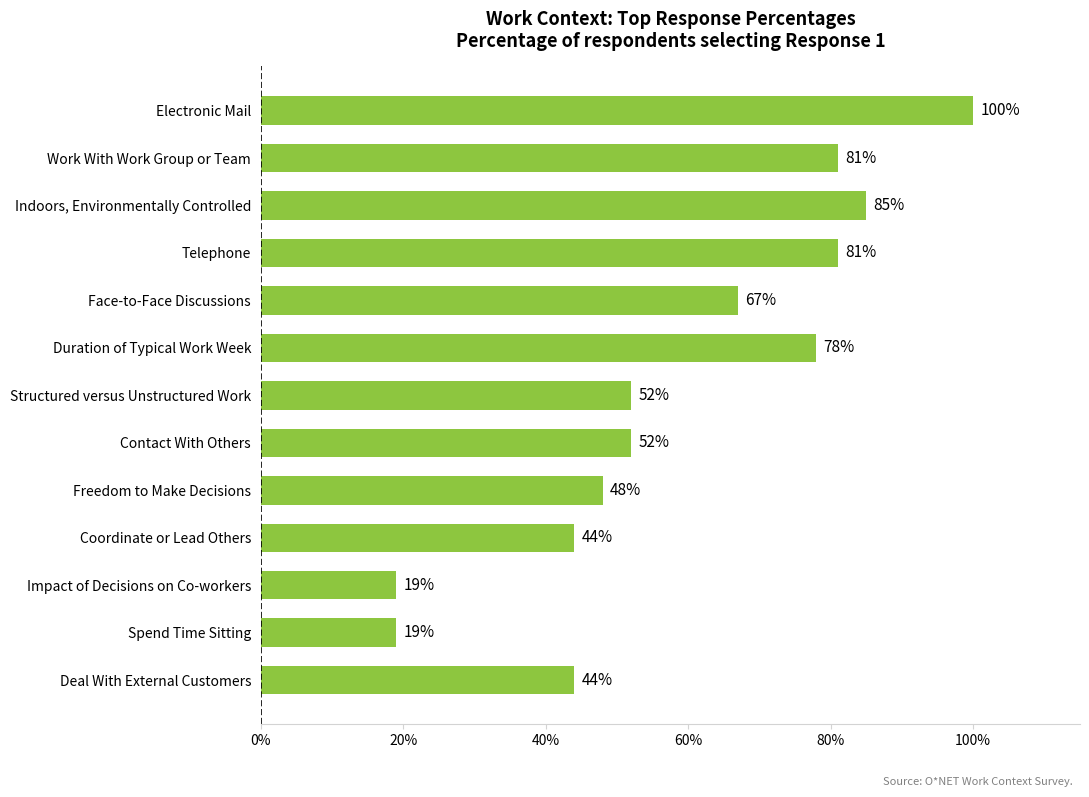

What is the difference between the maximum and minimum values?

81